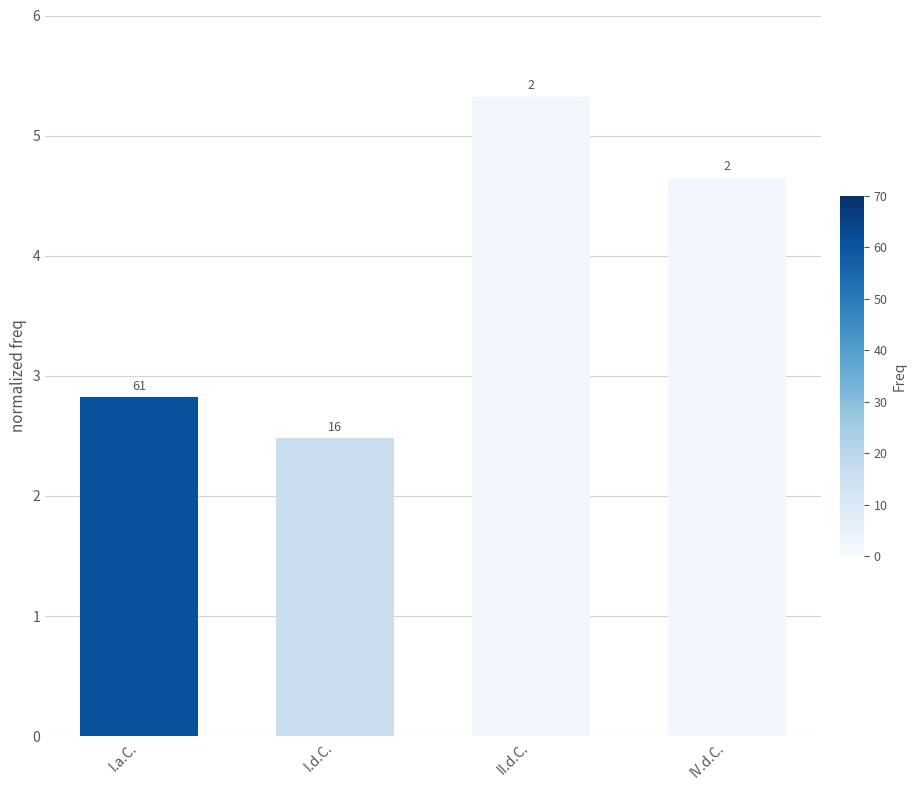

Reading left to right, transcribe all the data shown in this chart.

I.a.C.=2.8	I.d.C.=2.5	II.d.C.=5.3	IV.d.C.=4.7